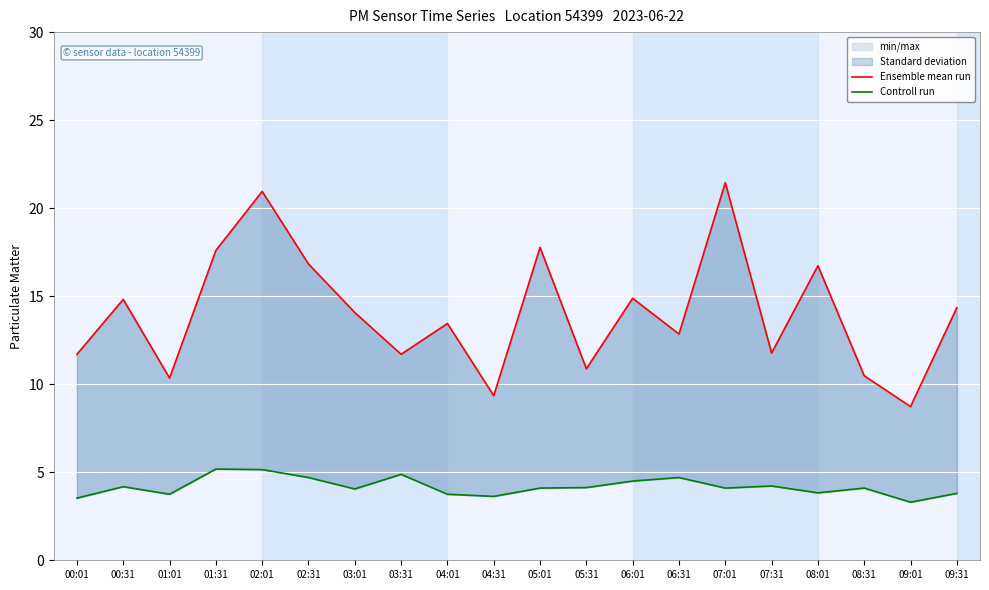

What is the label of the 3rd point from the right?

08:31